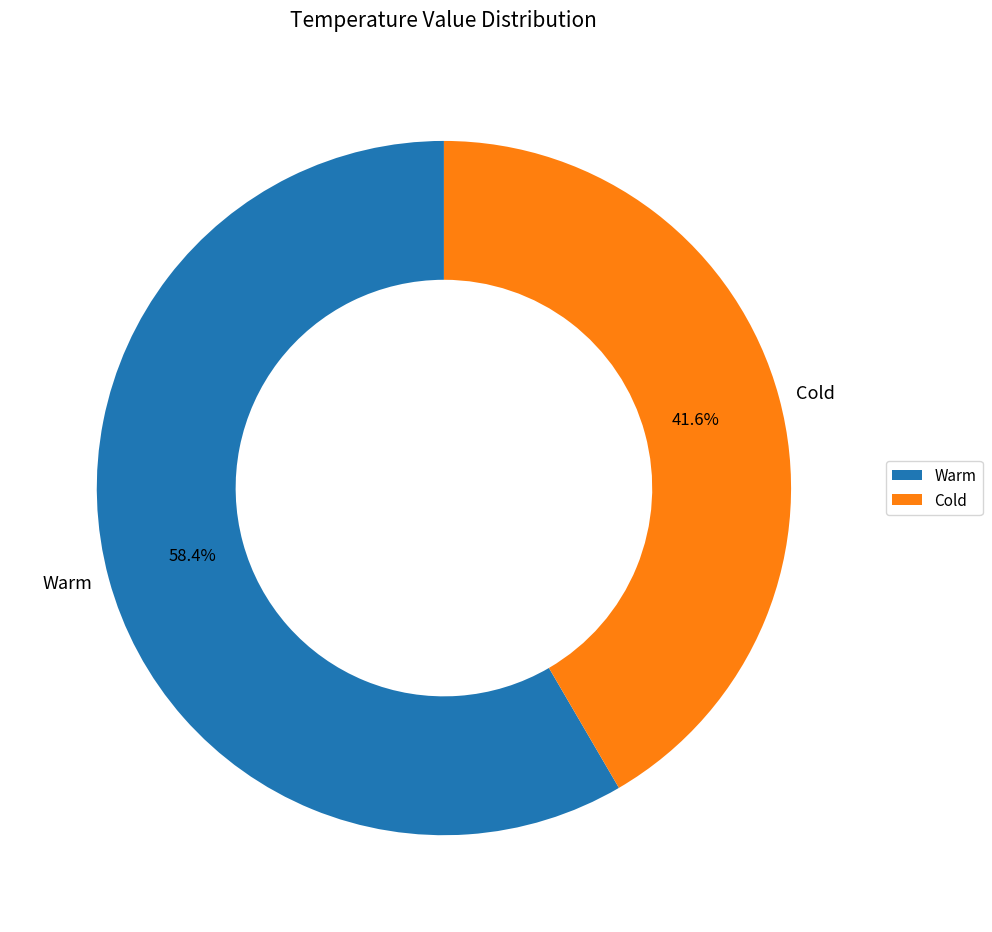

Is there any slice that represents more than half of the pie?

Yes